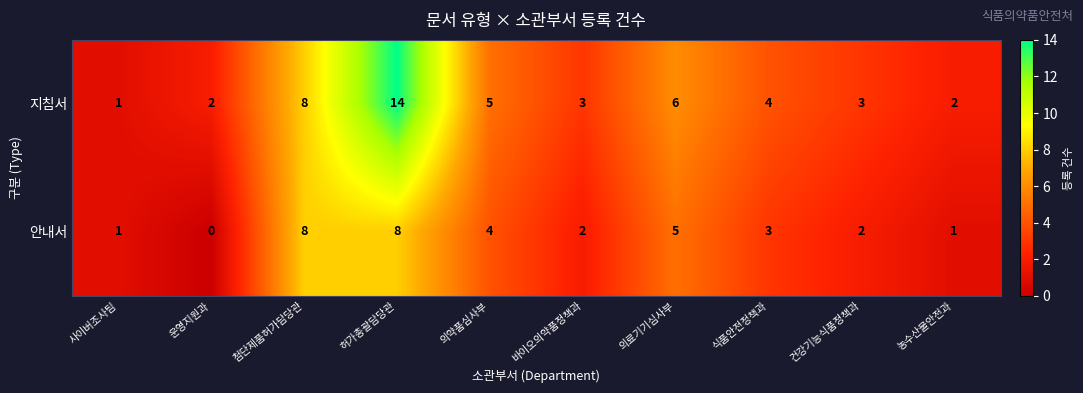

Rank the series by their average value, from lowest to highest.

안내서, 지침서